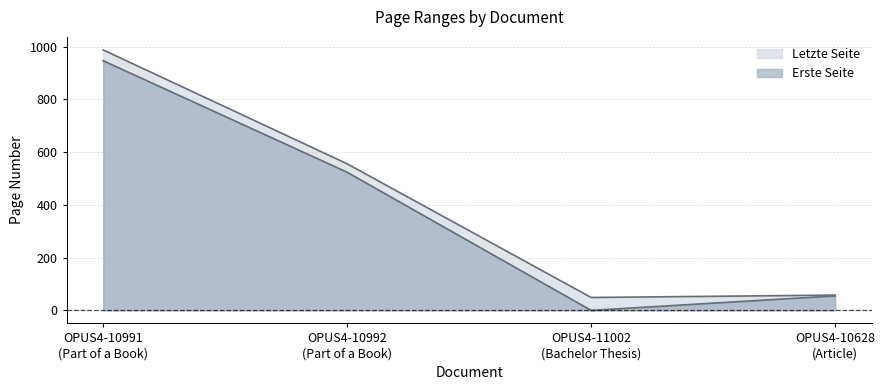

What is the difference between the Erste Seite values at OPUS4-10992 (Part of a Book) and OPUS4-10991 (Part of a Book)?

423